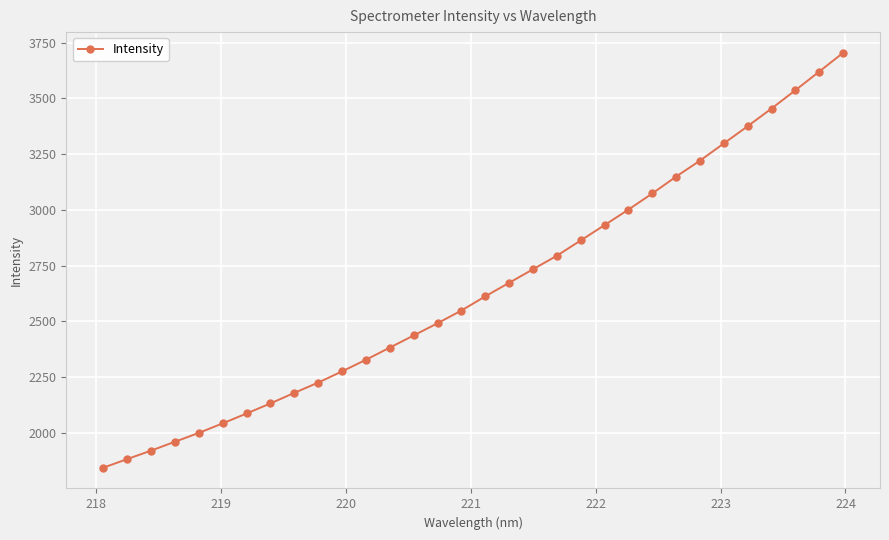

What is the difference between the second highest and minimum values?

1776.1